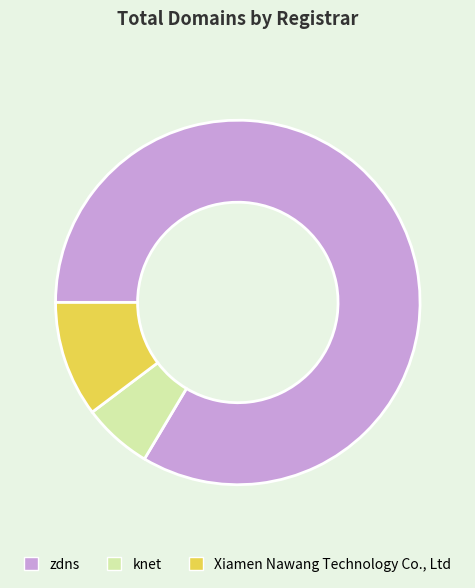

Which slice is the largest?

zdns